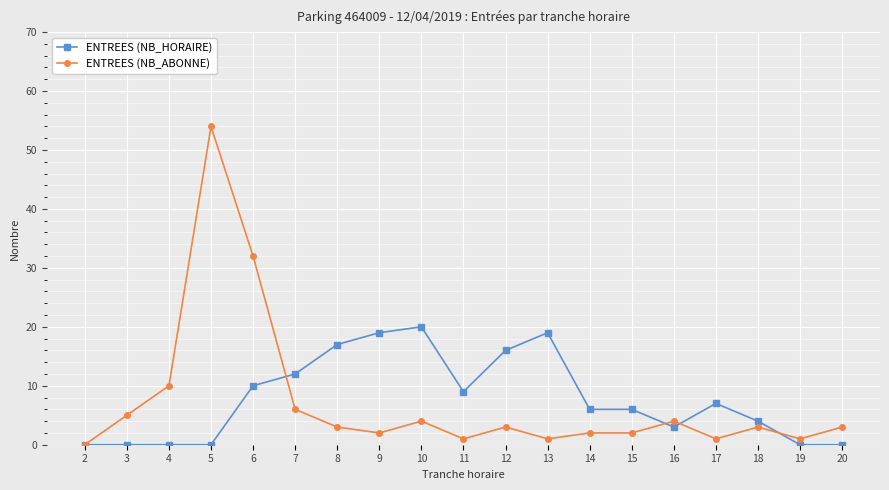

Reading right to left, extract all data points from this chart.

ENTREES (NB_HORAIRE): 0	0	4	7	3	6	6	19	16	9	20	19	17	12	10	0	0	0	0
ENTREES (NB_ABONNE): 3	1	3	1	4	2	2	1	3	1	4	2	3	6	32	54	10	5	0